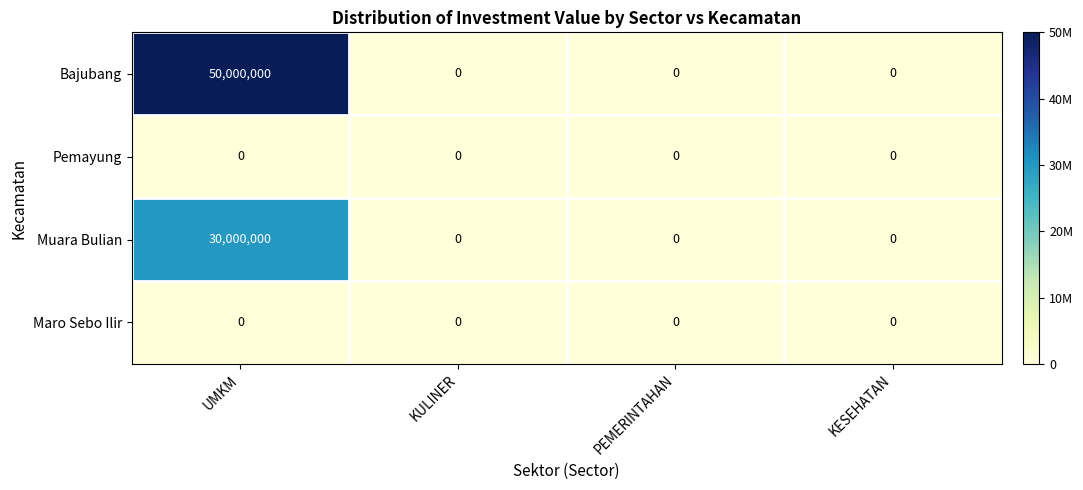

Which series has the widest spread of values?

Bajubang